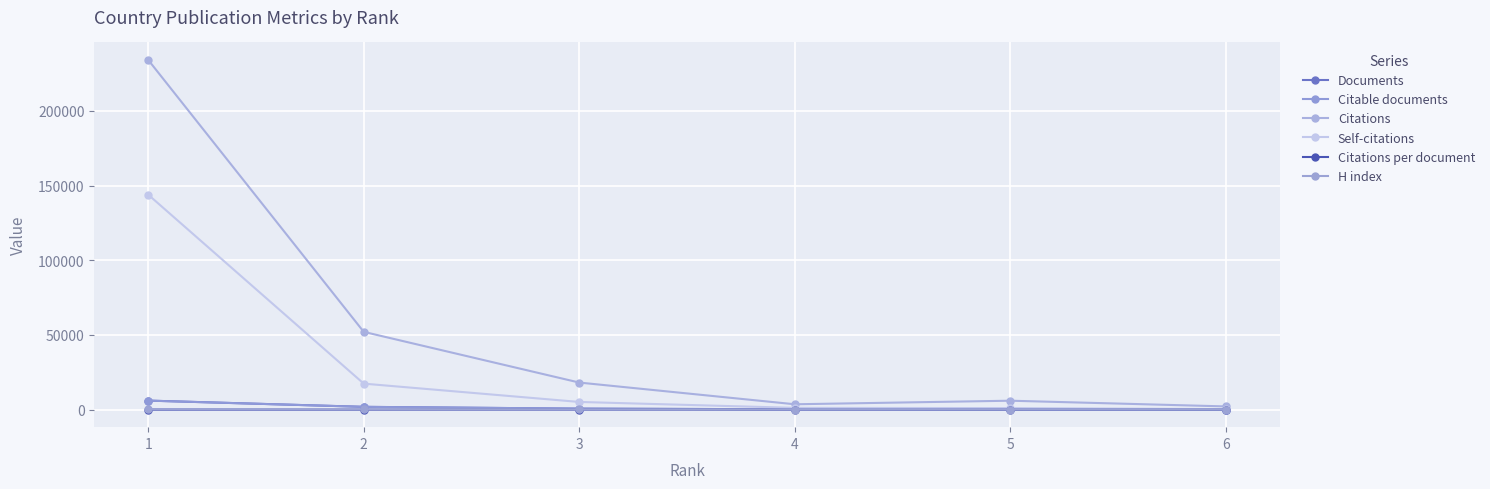

What is the smallest value displayed?

13.0